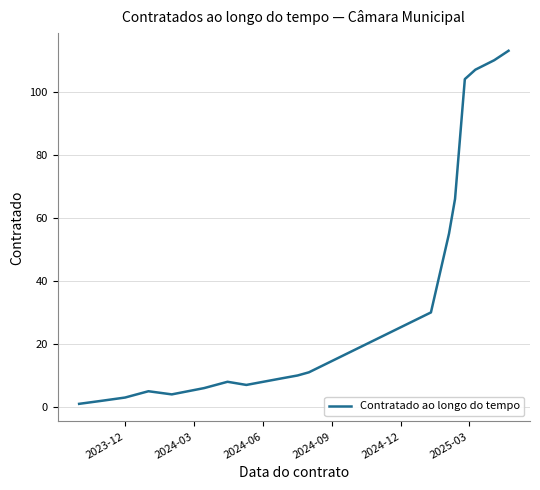

What is the maximum value shown in the chart?

113